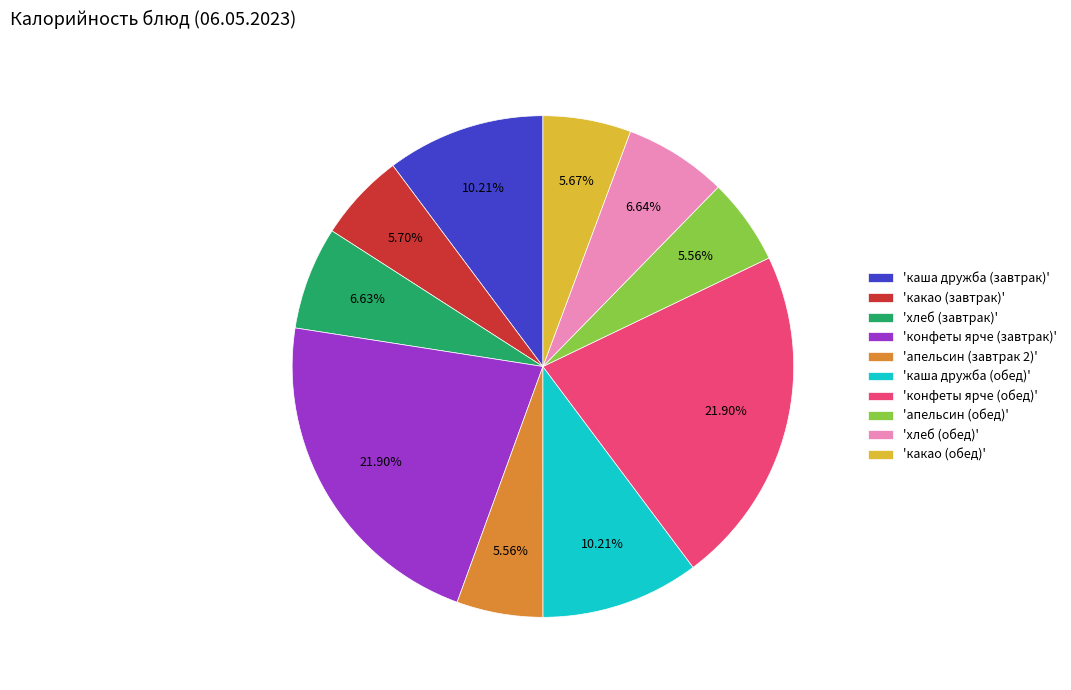

Do 'хлеб (обед)' and 'конфеты ярче (обед)' together represent more than half of the pie?

No